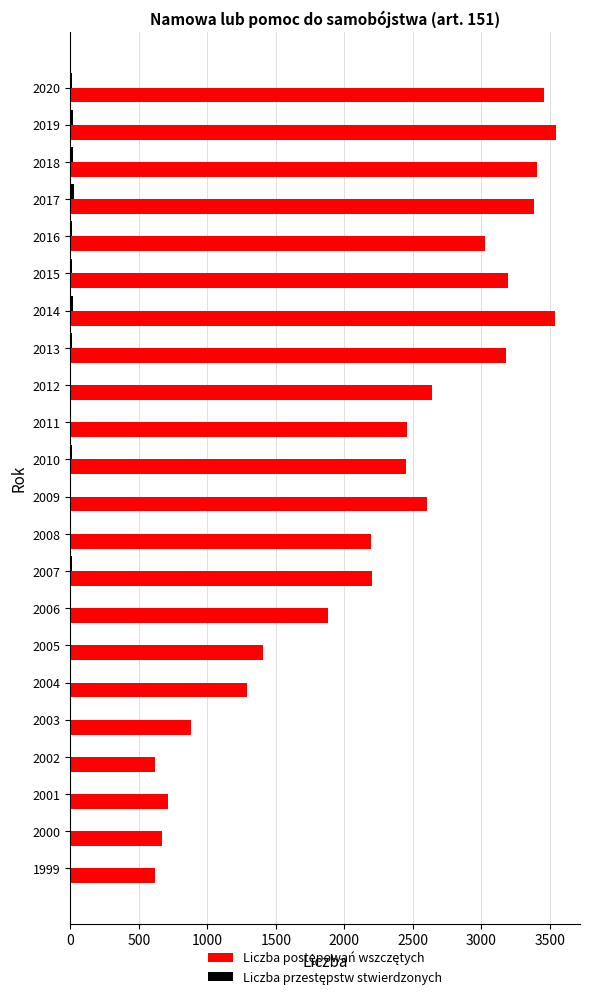

What is the maximum value shown in the chart?

3543